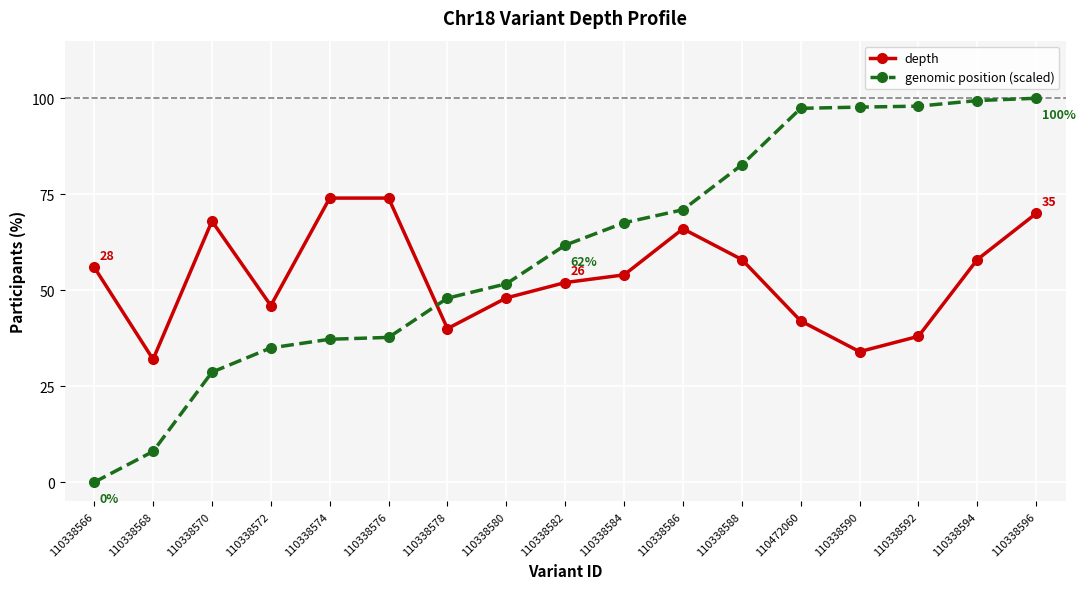

In depth, how many points are lower than both neighbors (excluding endpoints)?

4